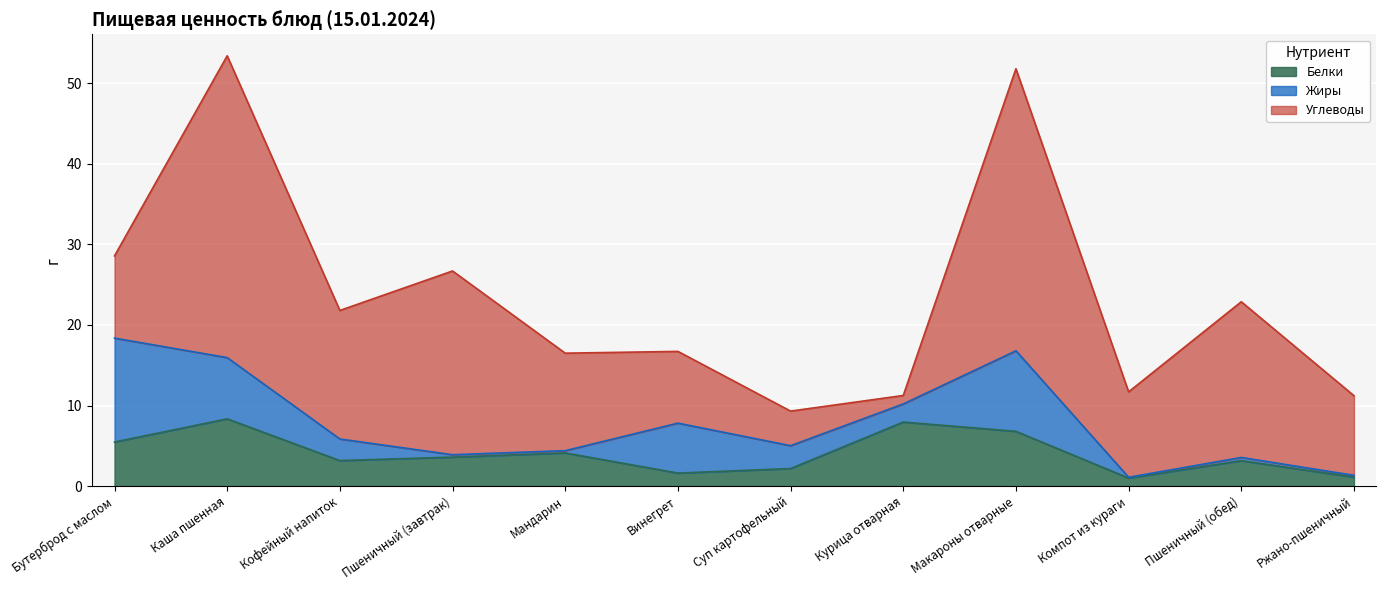

Reading right to left, list all the values displayed in this chart.

Белки: 1.1	3.2	1.0	6.8	8.0	2.2	1.6	4.1	3.6	3.2	8.3	5.5
Жиры: 0.2	0.4	0.1	10.0	2.2	2.8	6.2	0.3	0.3	2.7	7.6	12.9
Углеводы: 9.9	19.3	10.6	35.0	1.1	4.3	8.9	12.1	22.8	15.9	37.5	10.2